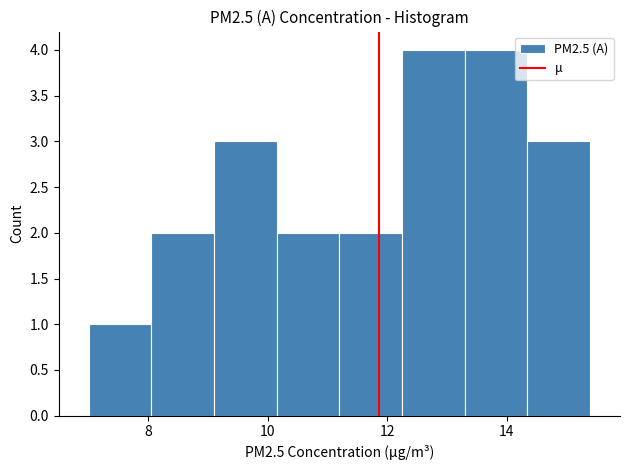

Reading left to right, transcribe this chart: for each bar, give the range it covers on the x-axis and its height. Neither the bar edges nor the heights are printed on the chart, so give them approximately, as read against the axes.

7.00 to 8.05: 1
8.05 to 9.10: 2
9.10 to 10.15: 3
10.15 to 11.20: 2
11.20 to 12.25: 2
12.25 to 13.30: 4
13.30 to 14.35: 4
14.35 to 15.40: 3